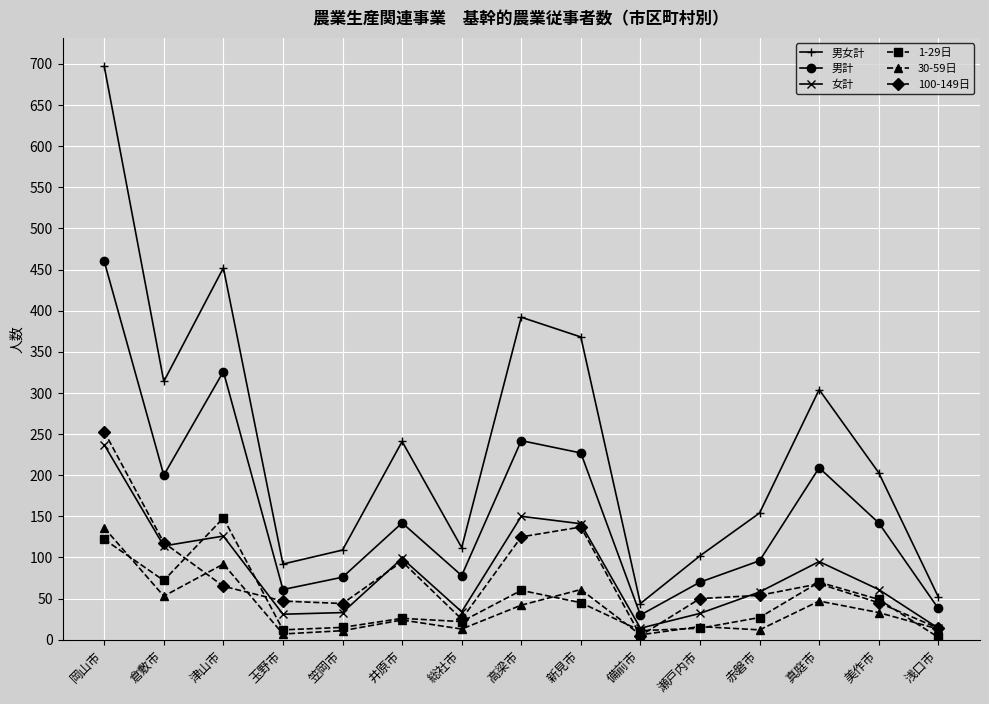

What is the approximate value of 1-29日 at 真庭市, to the nearest 5?

70